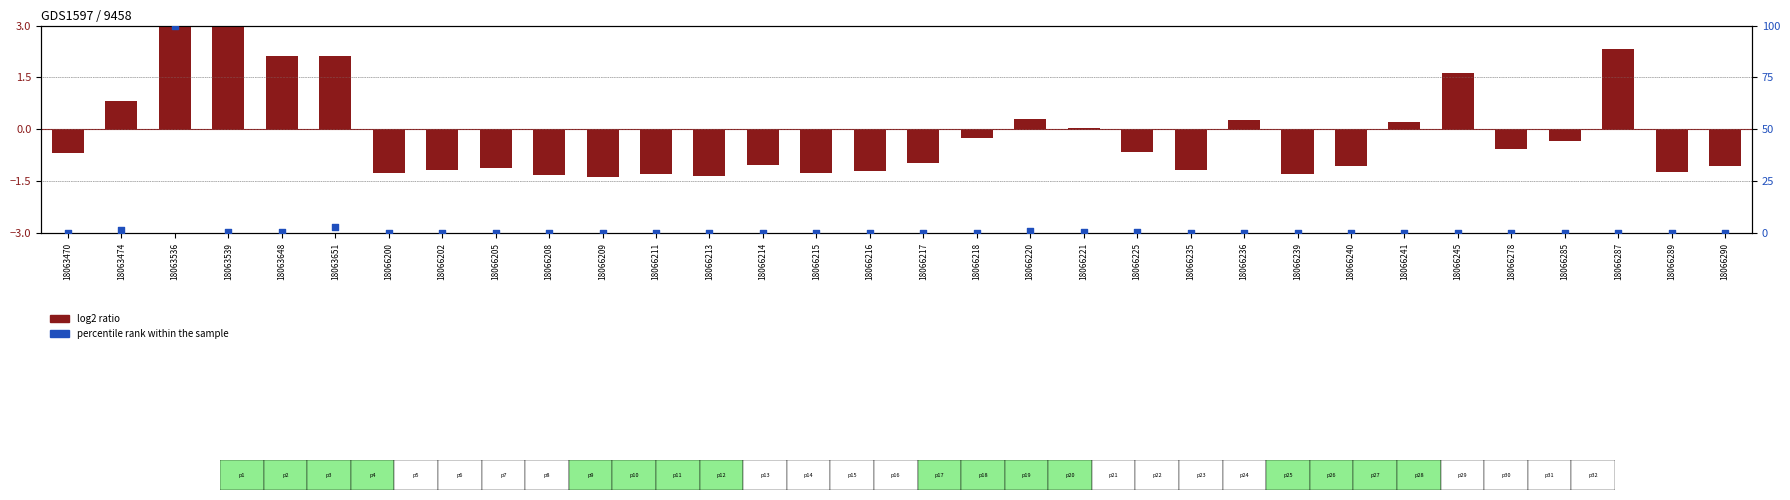

What is the total value across all series at 18066278?

-0.6